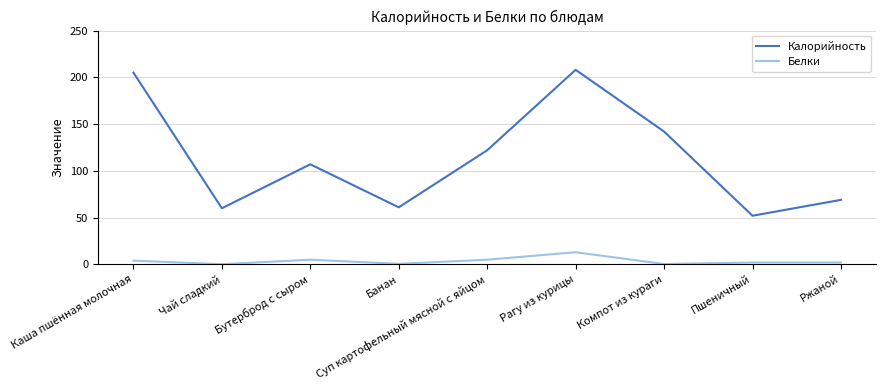

Which series changed the most between Каша пшённая молочная and Банан?

Калорийность